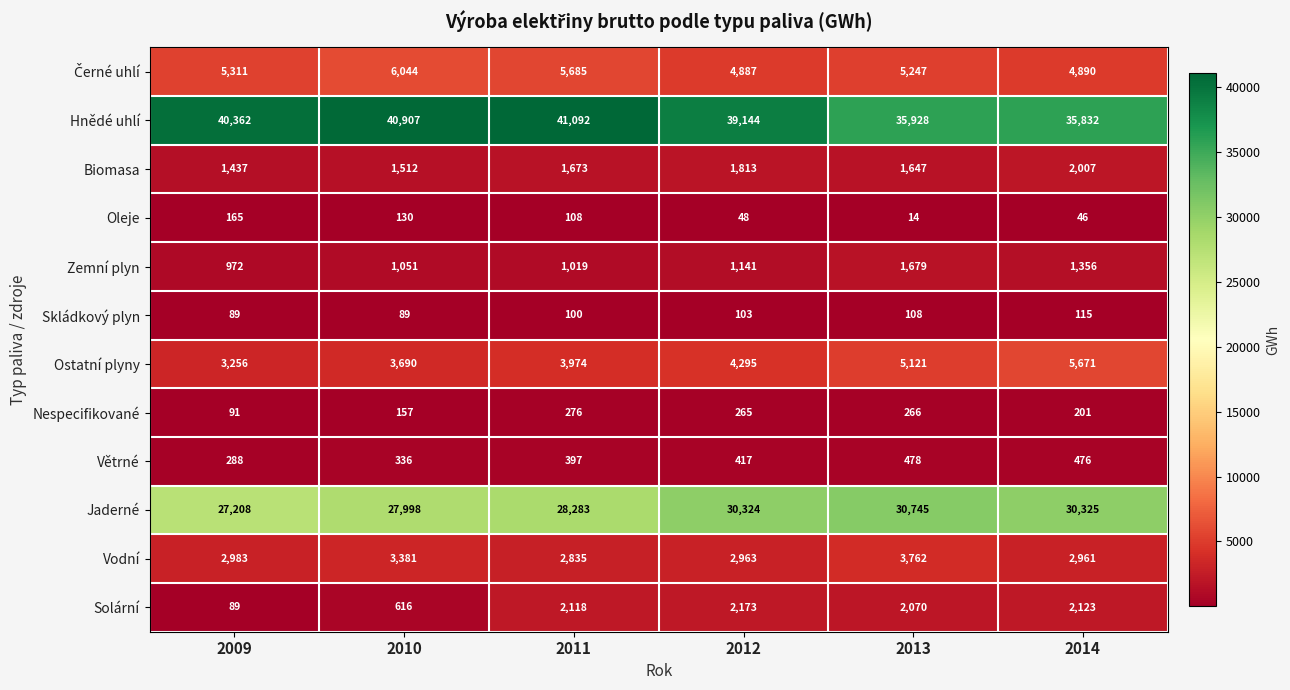

Which category has the highest value in the Jaderné series?

2013